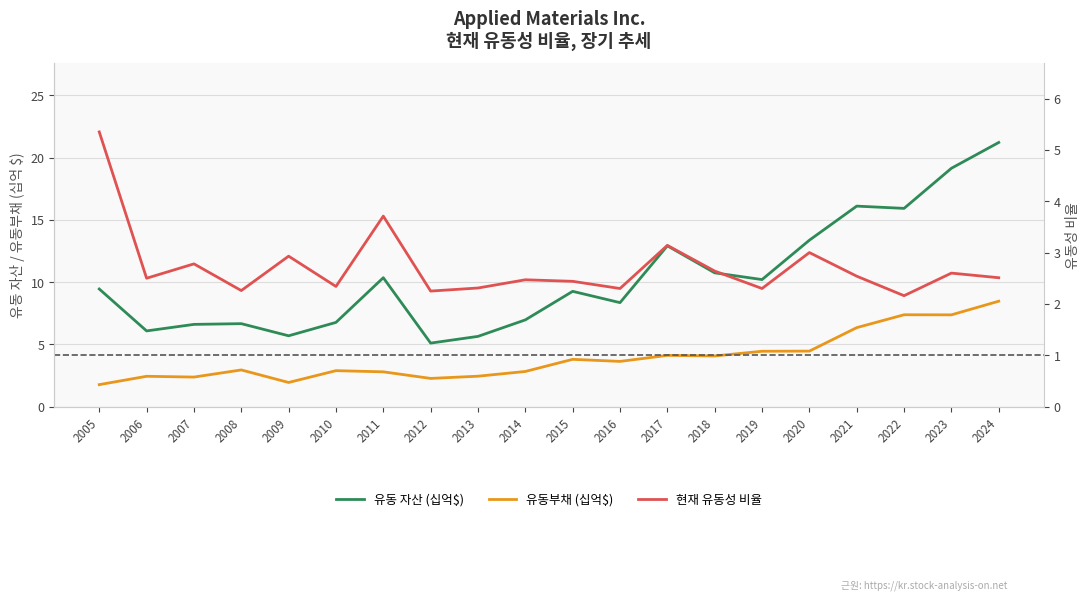

Between 2011 and 2016, which series saw the biggest shift?

유동 자산 (십억$)